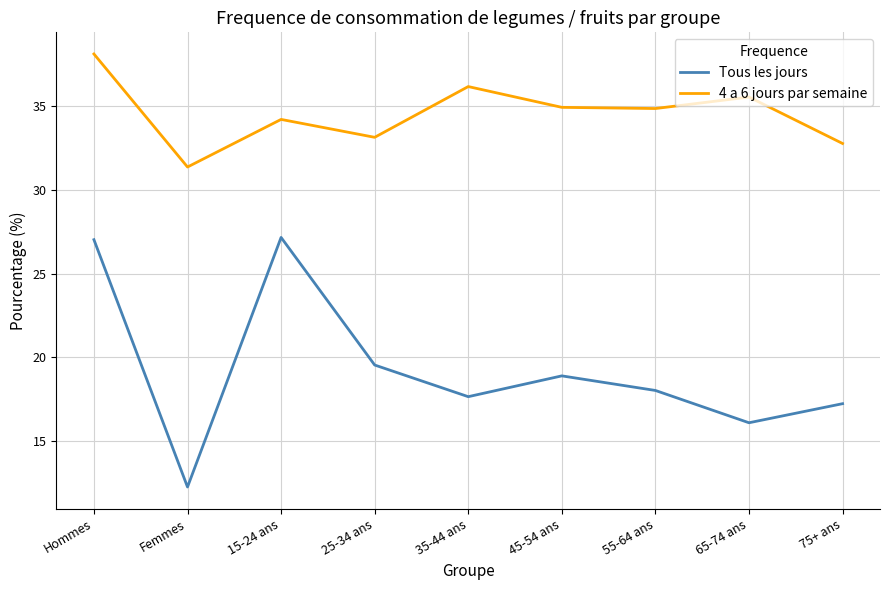

Reading right to left, extract all data points from this chart.

Tous les jours: 75+ ans=17.2	65-74 ans=16.1	55-64 ans=18.0	45-54 ans=18.9	35-44 ans=17.6	25-34 ans=19.5	15-24 ans=27.2	Femmes=12.2	Hommes=27.0
4 a 6 jours par semaine: 75+ ans=32.8	65-74 ans=35.6	55-64 ans=34.9	45-54 ans=34.9	35-44 ans=36.2	25-34 ans=33.2	15-24 ans=34.2	Femmes=31.4	Hommes=38.1